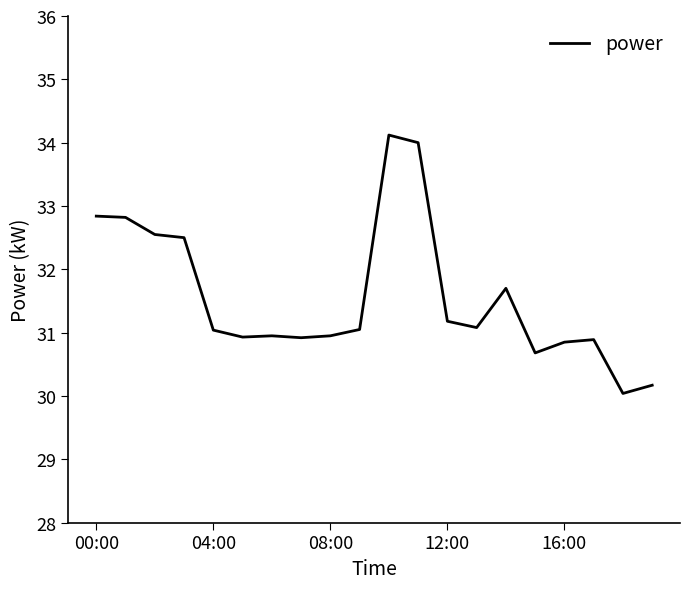

What is the difference between the maximum and minimum values?

4.1